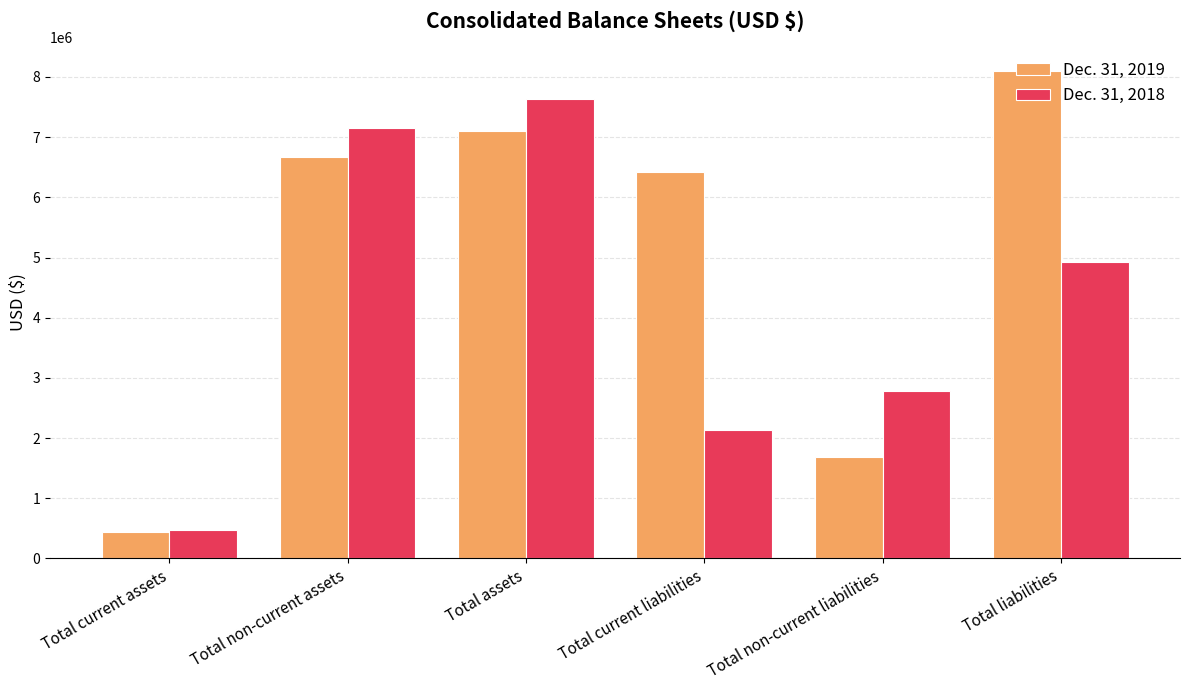

Which series has the largest range (max minus min)?

Dec. 31, 2019